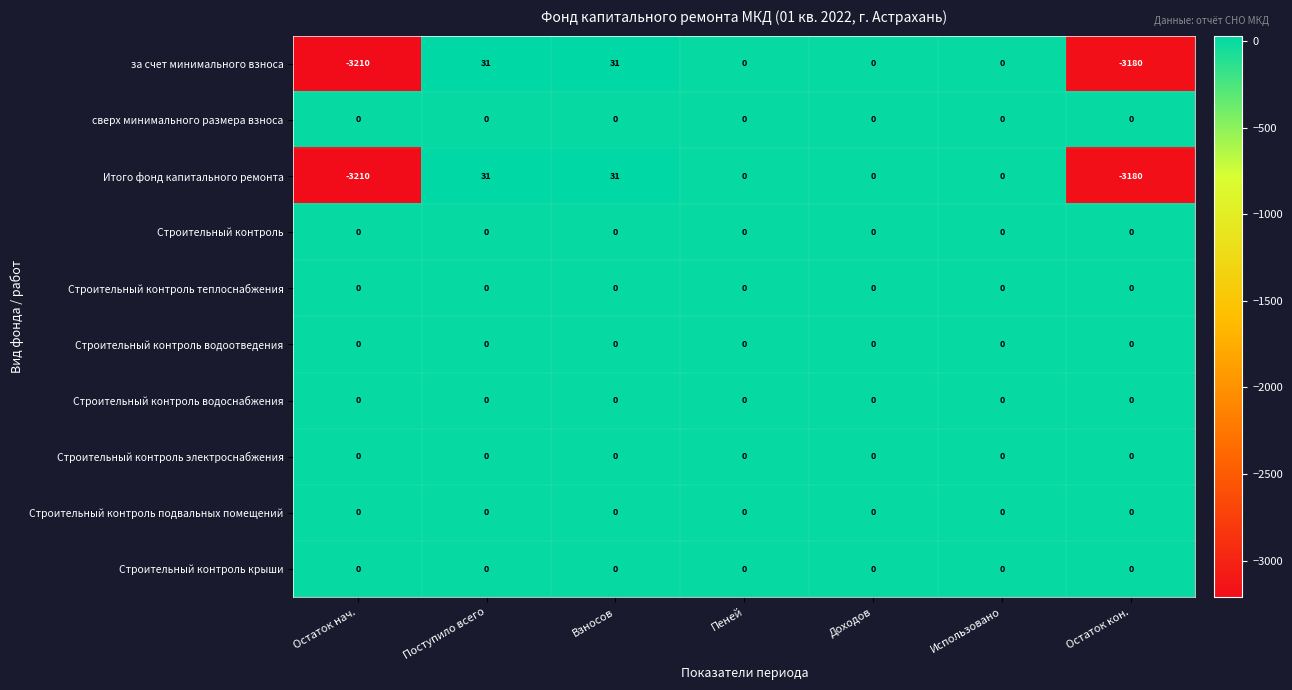

What is the difference between the highest and lowest values at Остаток кон.?

3180